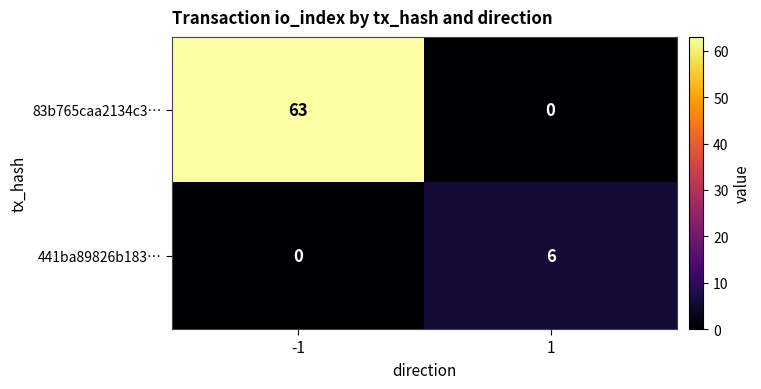

What is the sum of all 83b765caa2134c3… values?

63